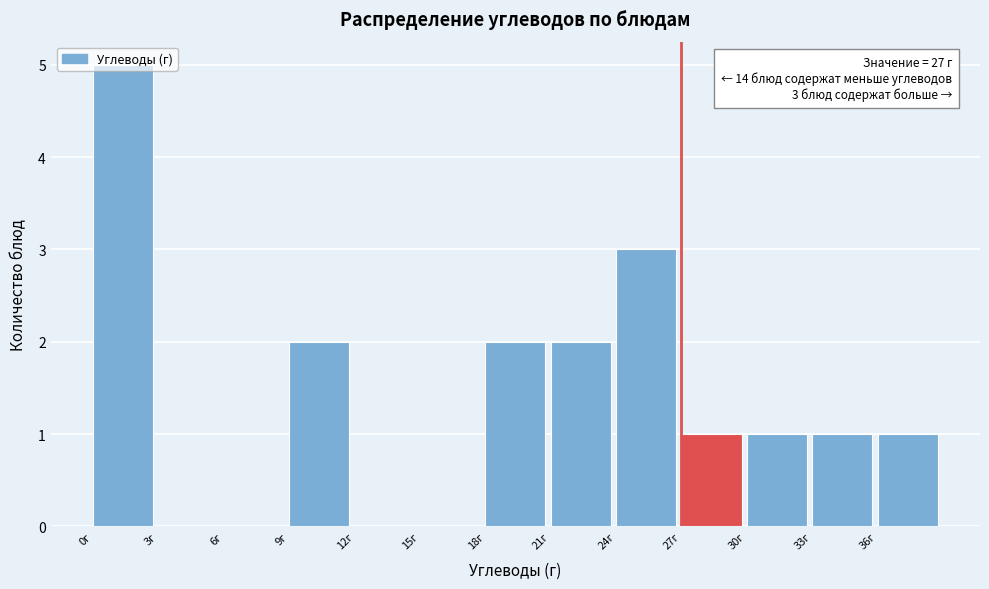

Over which range of the x-axis is the bar tallest?

0 to 3